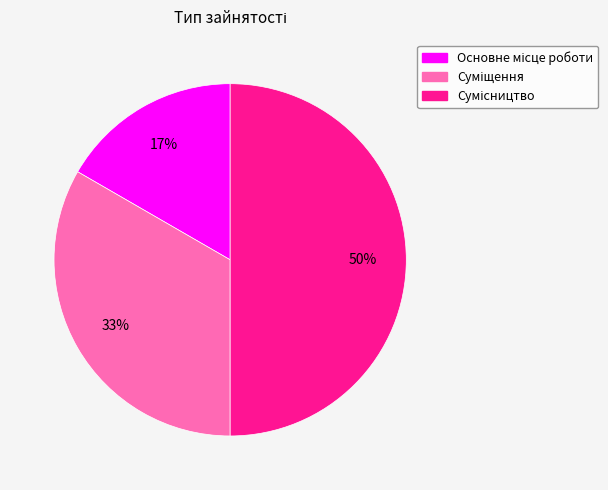

To the nearest percent, what is the average slice percentage?

33%